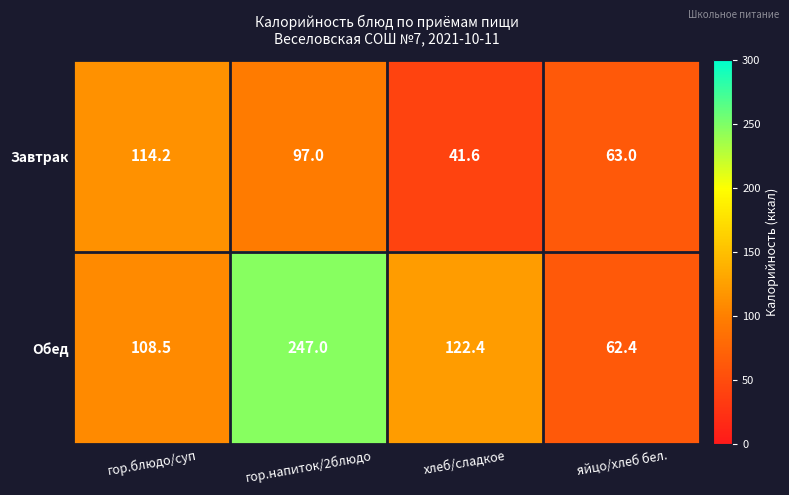

The value of Обед at гор.напиток/2блюдо is 247.0. True or false?

True